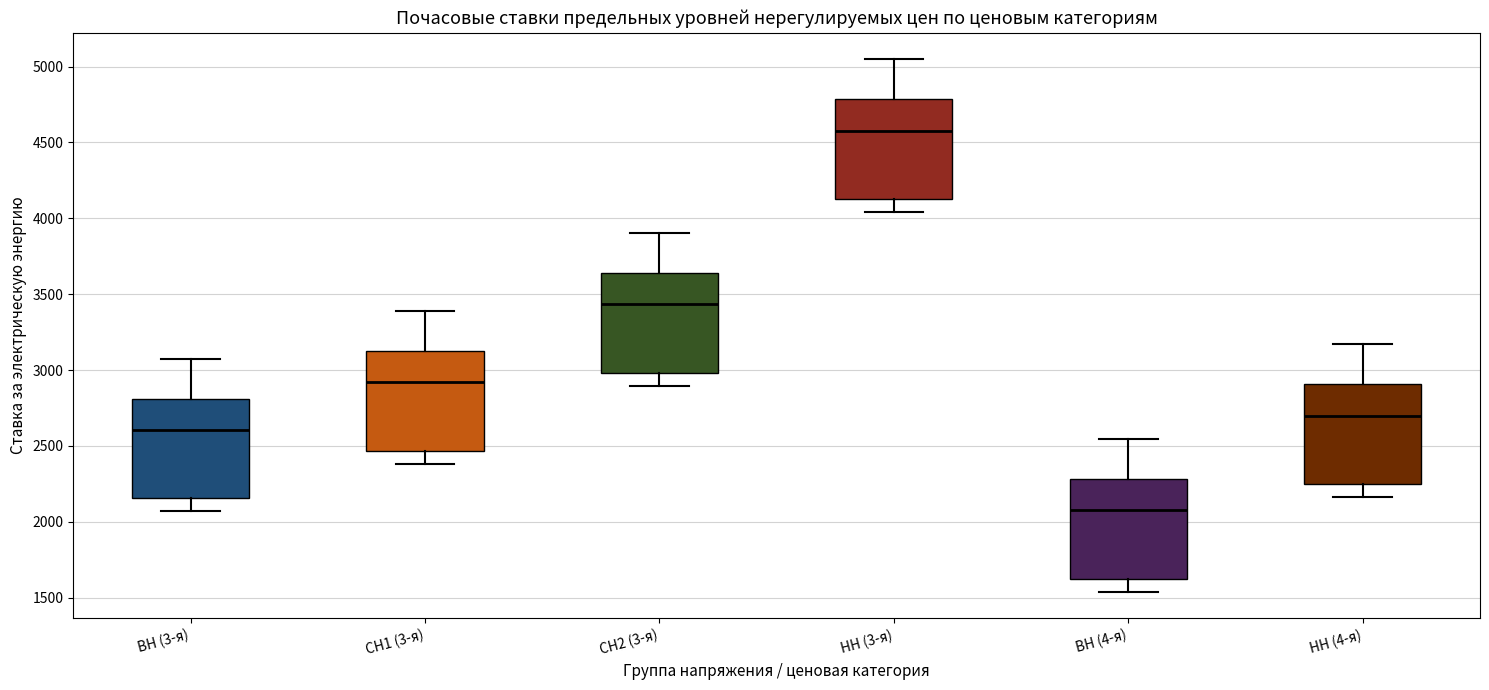

Which box has the lowest median line?

ВН (4-я)